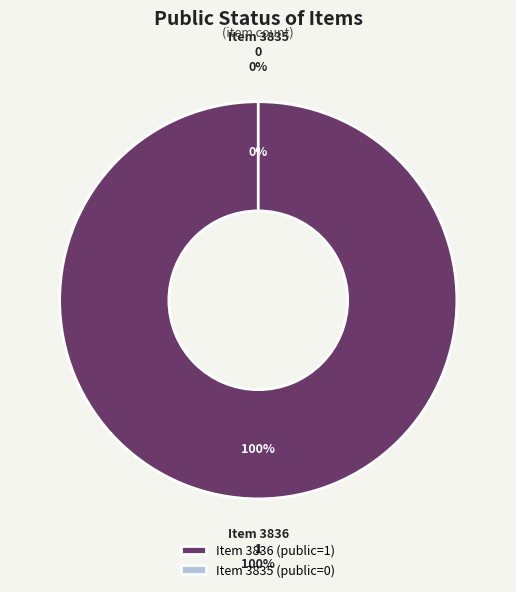

Which slice is the largest?

3836